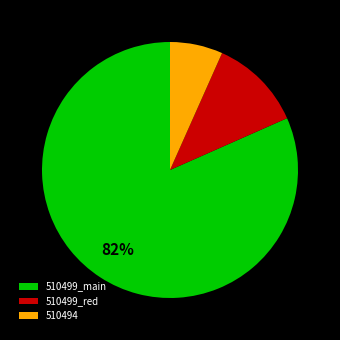

What percentage is the 510494 slice, to the nearest percent?

7%